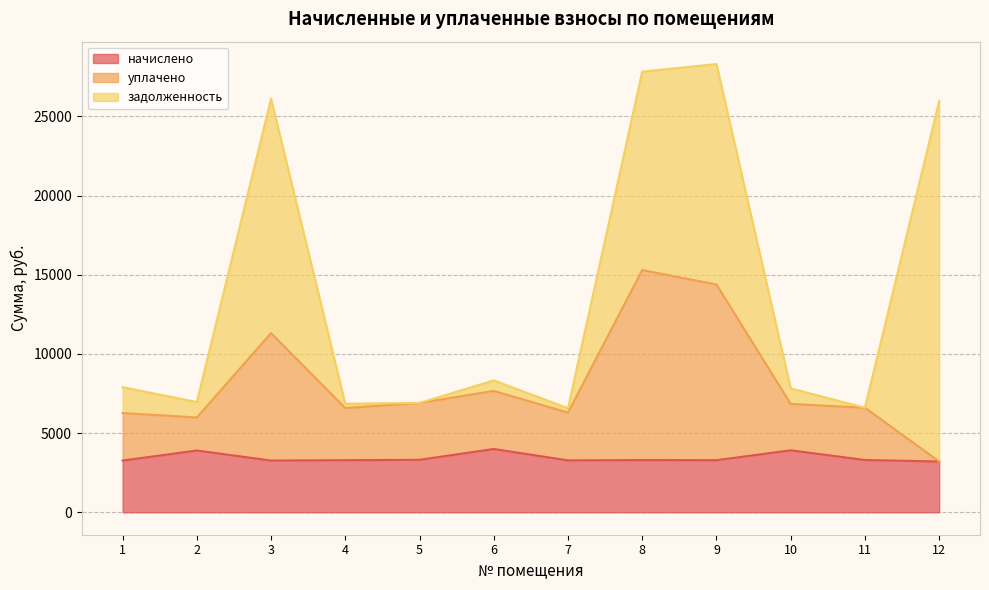

True or false: начислено and уплачено cross at least once.

False